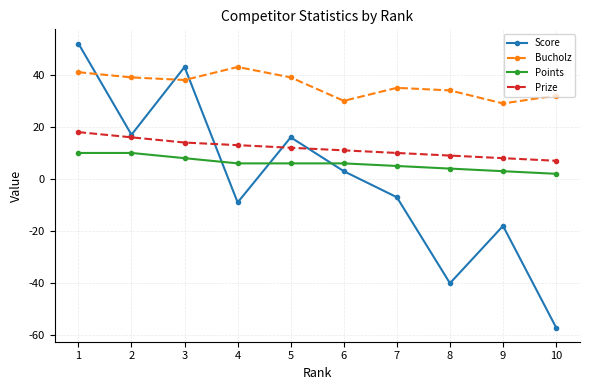

What are all the series names shown in the legend?

Score, Bucholz, Points, Prize